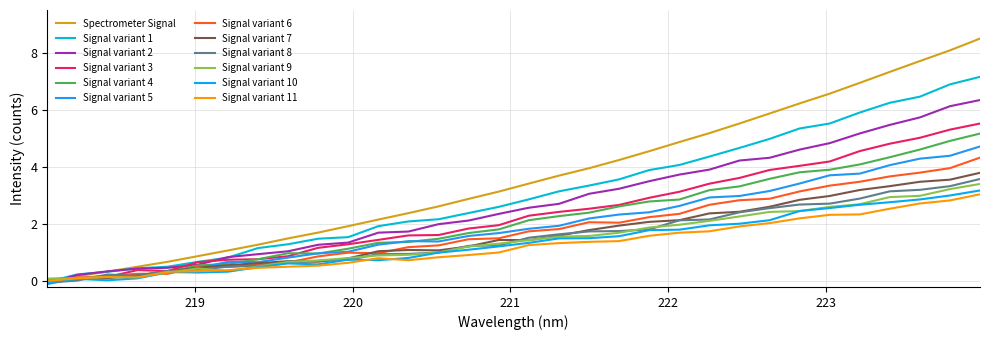

Does the chart display data point markers on the line(s)?

No